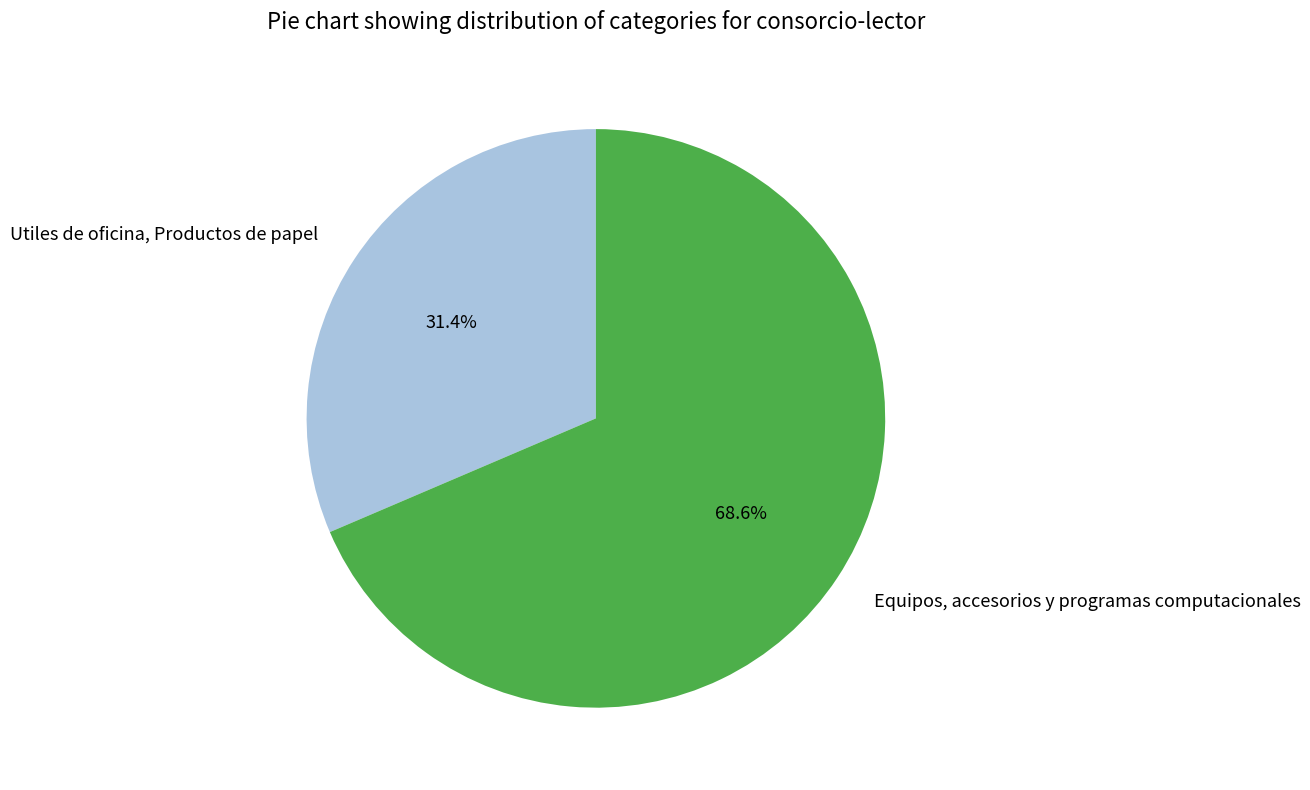

Is it true that Equipos, accesorios y programas computacionales is 63% of the pie?

False